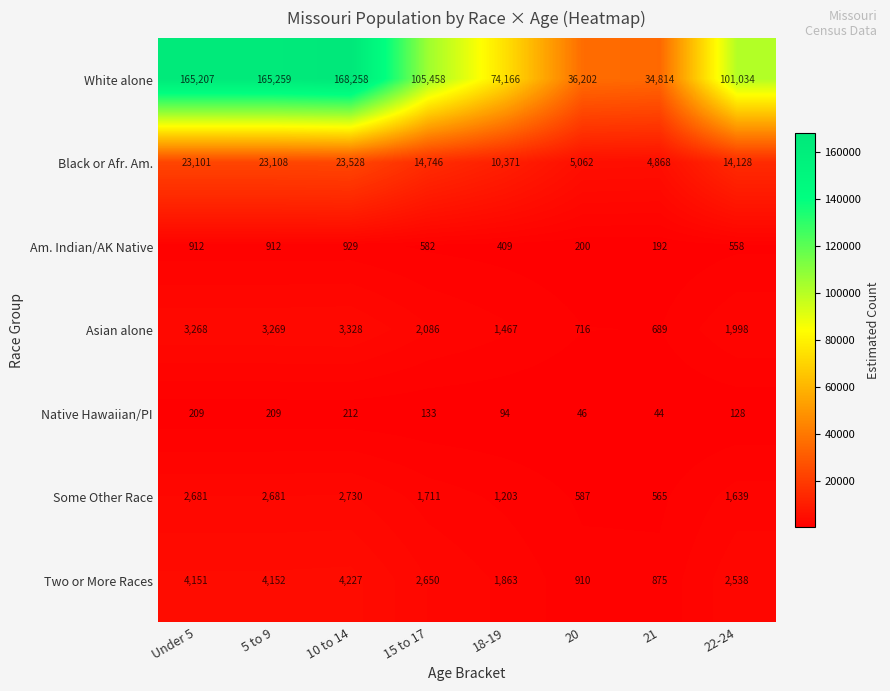

What is the difference between the highest and lowest values at 10 to 14?

168046